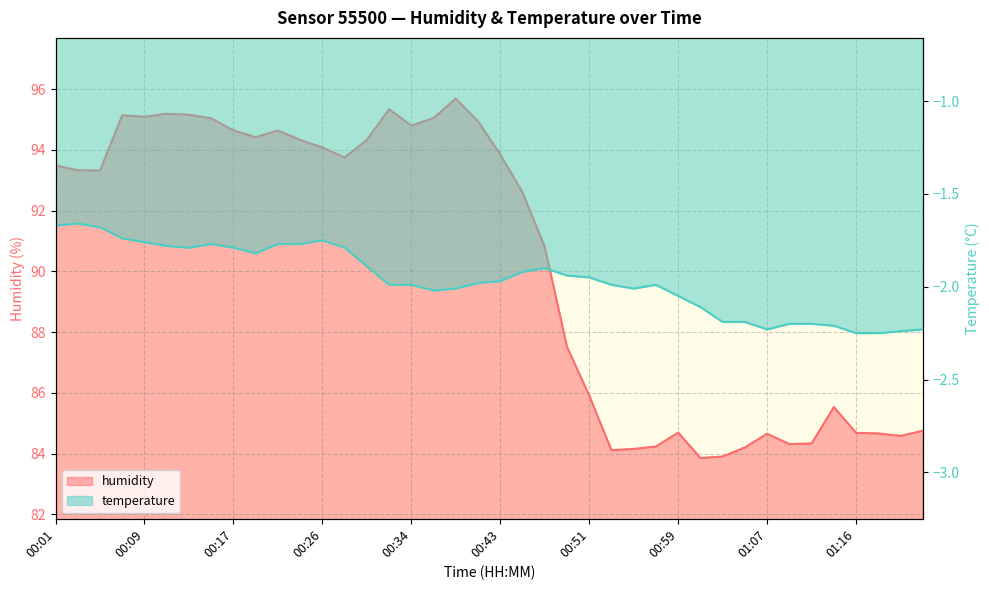

What value does the temperature series have at 00:05?

-1.7